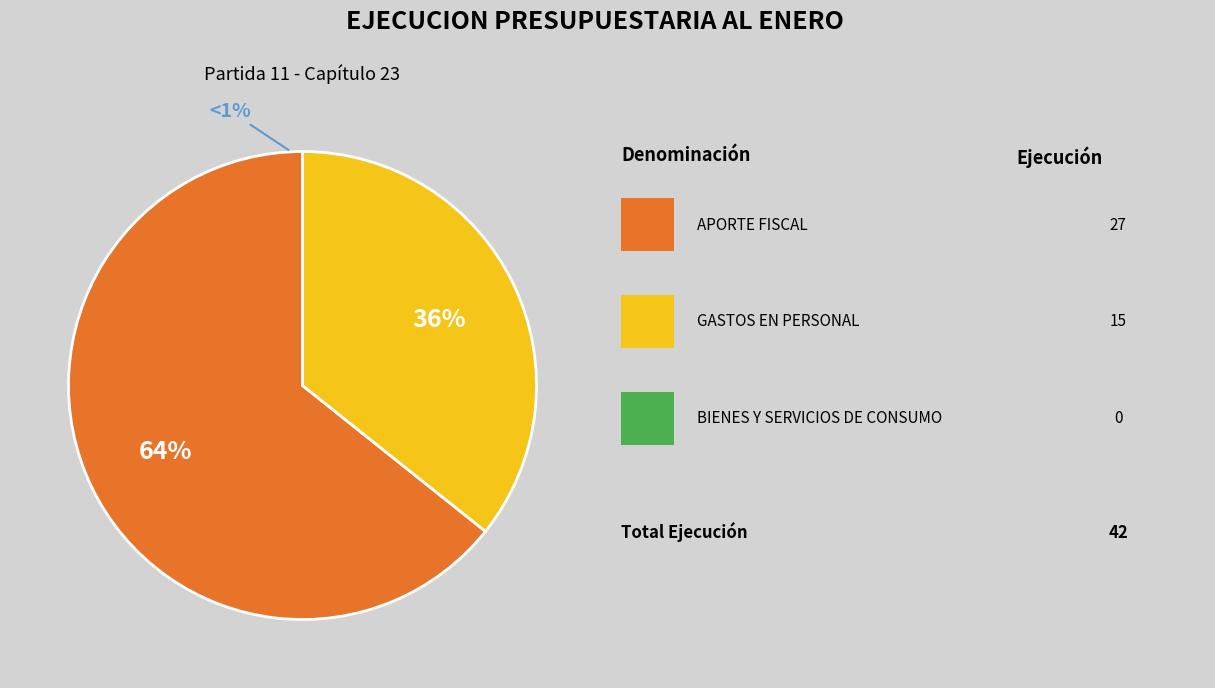

Which slice is the smallest?

BIENES Y SERVICIOS DE CONSUMO